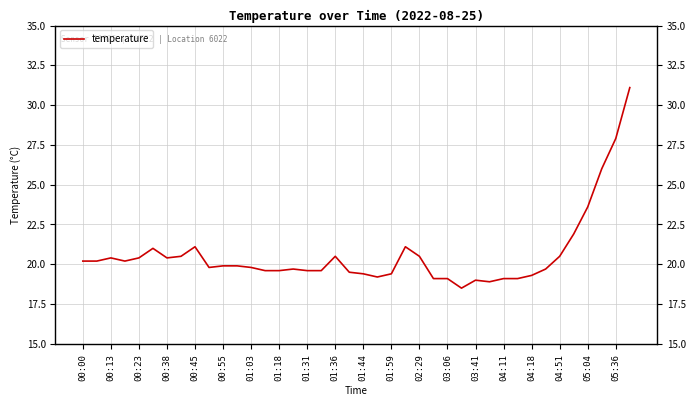

What is the sum of all values?

824.3